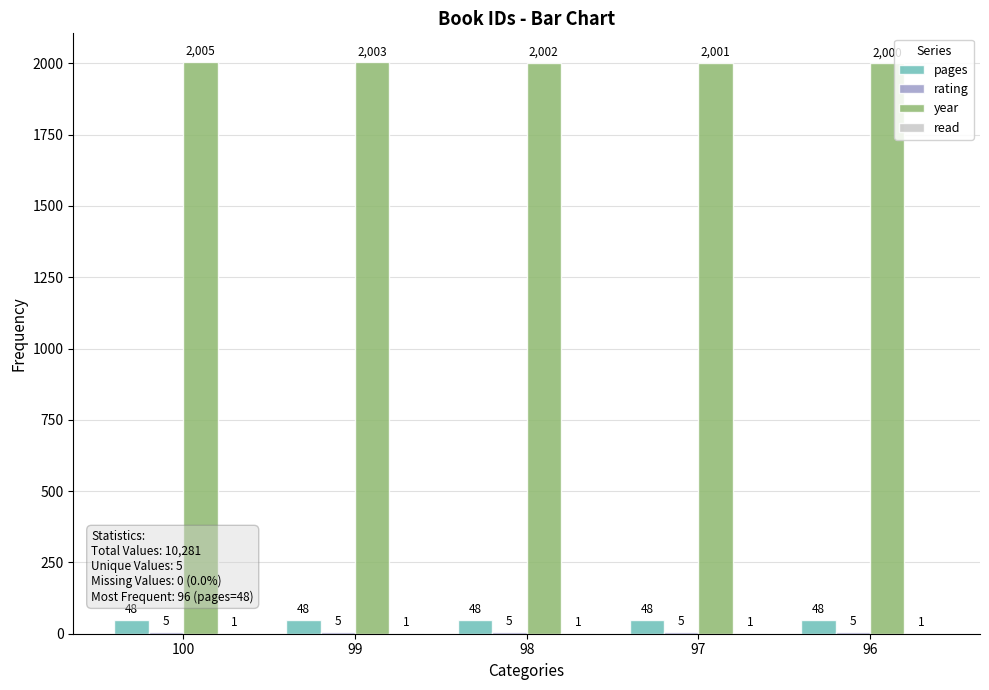

What is the maximum value shown in the chart?

2005